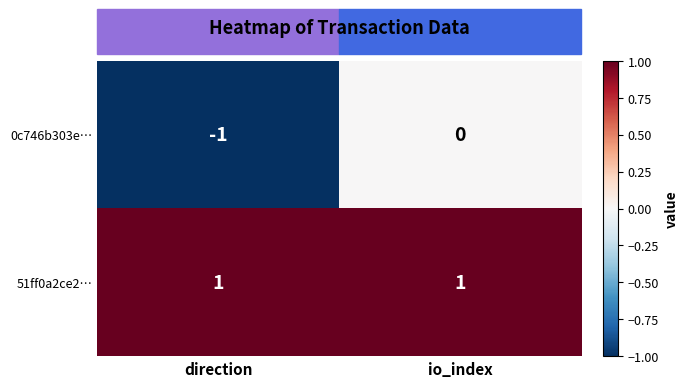

At which label is 0c746b303e… closest to 0?

io_index